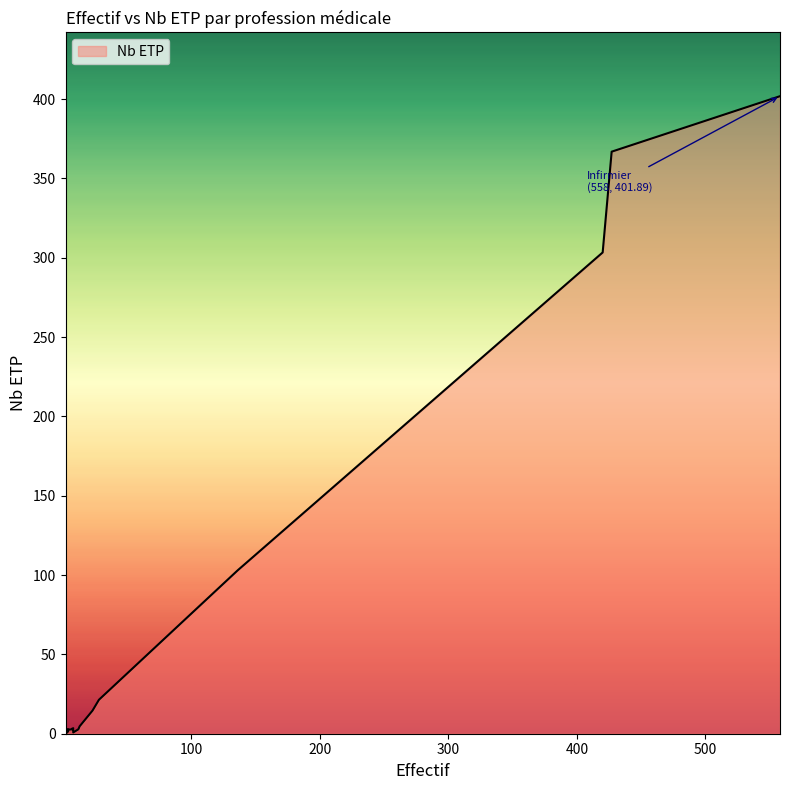

How many interior local valleys (lower than both neighbors) does the data have?

6